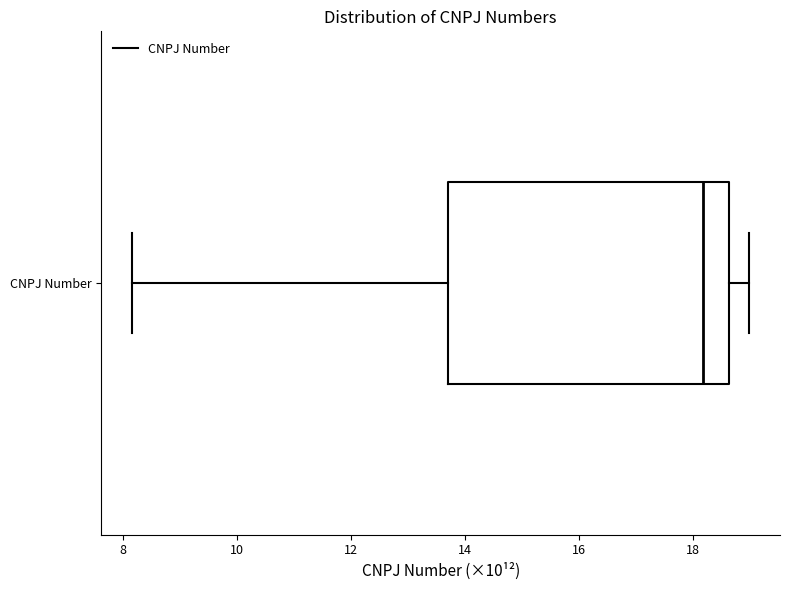

Read this box plot against the x-axis: the position of the median line, the range covered by the box, and the ends of both whiskers. The values are not printed on the chart, so give them approximately, as read against the axis.

median 18.2, box 13.8 to 18.6, whiskers 8.2 to 19.0